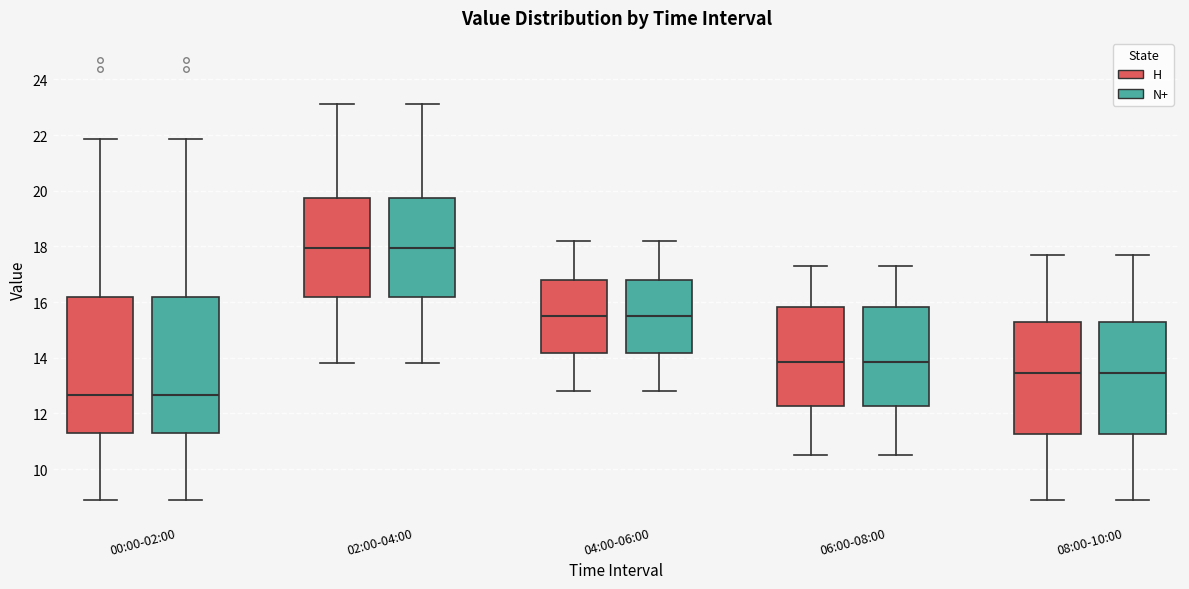

Reading left to right, transcribe this box plot: for each box, give where its median line is, the range the box spans, and where its two whiskers end, as read against the y-axis. The values are not printed on the chart, so give them approximately, as read against the axis.

00:00-02:00 (H): median 12.6, box 11.2 to 16.2, whiskers 9.0 to 21.8
00:00-02:00 (N+): median 12.6, box 11.2 to 16.2, whiskers 9.0 to 21.8
02:00-04:00 (H): median 18.0, box 16.2 to 19.8, whiskers 13.8 to 23.2
02:00-04:00 (N+): median 18.0, box 16.2 to 19.8, whiskers 13.8 to 23.2
04:00-06:00 (H): median 15.6, box 14.2 to 16.8, whiskers 12.8 to 18.2
04:00-06:00 (N+): median 15.6, box 14.2 to 16.8, whiskers 12.8 to 18.2
06:00-08:00 (H): median 13.8, box 12.2 to 15.8, whiskers 10.6 to 17.4
06:00-08:00 (N+): median 13.8, box 12.2 to 15.8, whiskers 10.6 to 17.4
08:00-10:00 (H): median 13.4, box 11.2 to 15.2, whiskers 9.0 to 17.8
08:00-10:00 (N+): median 13.4, box 11.2 to 15.2, whiskers 9.0 to 17.8